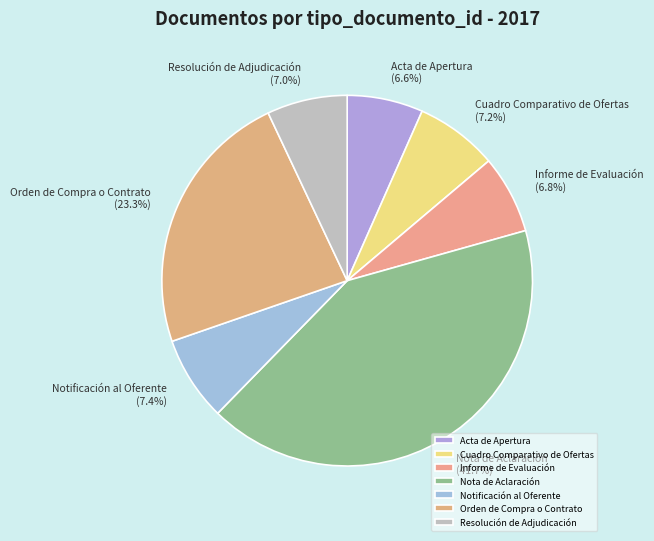

Is there any slice that represents more than half of the pie?

No